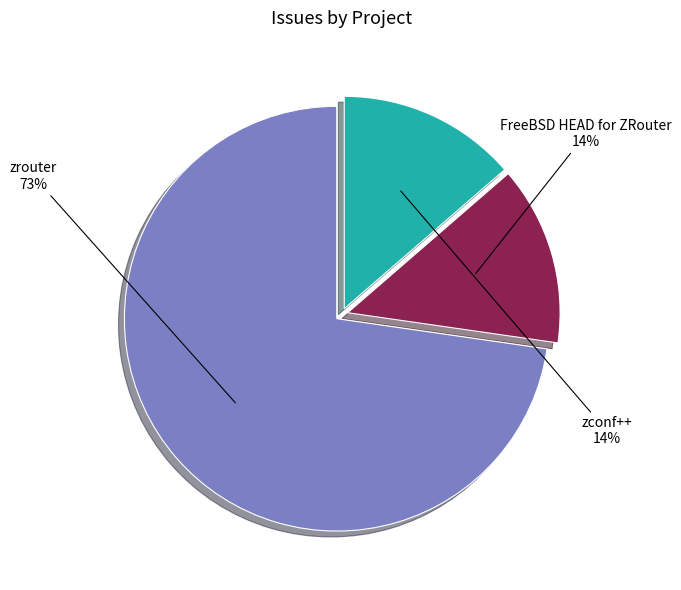

Is the sum of zrouter and FreeBSD HEAD for ZRouter greater than half?

Yes